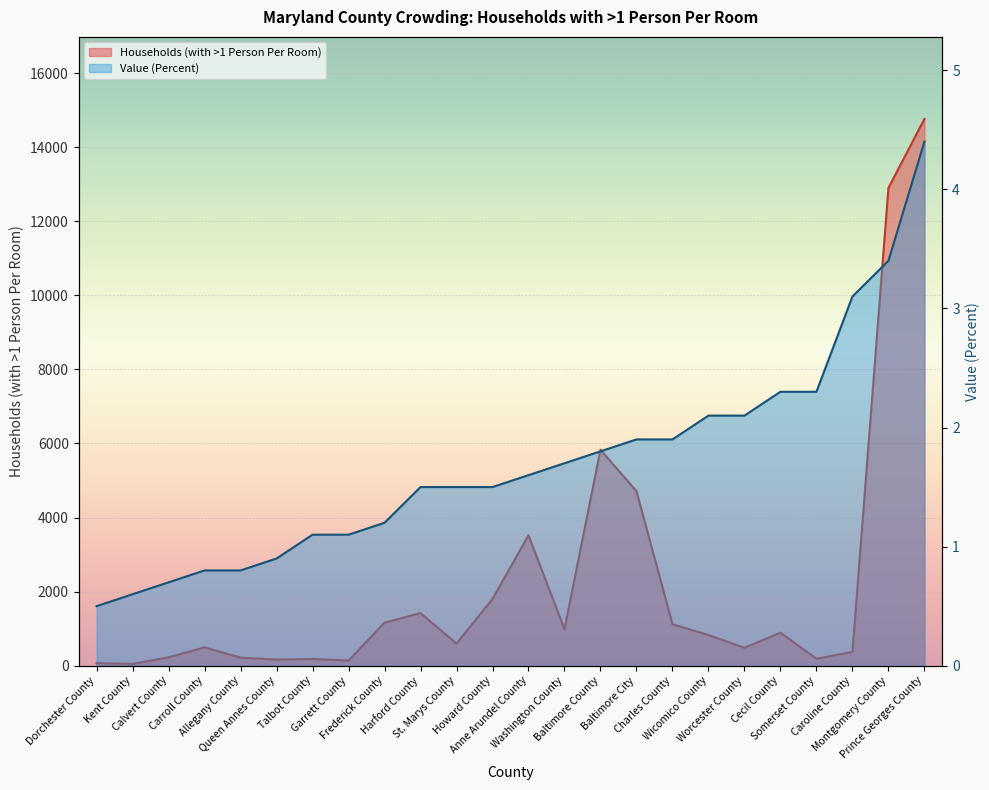

What position from the right is Anne Arundel County?

12